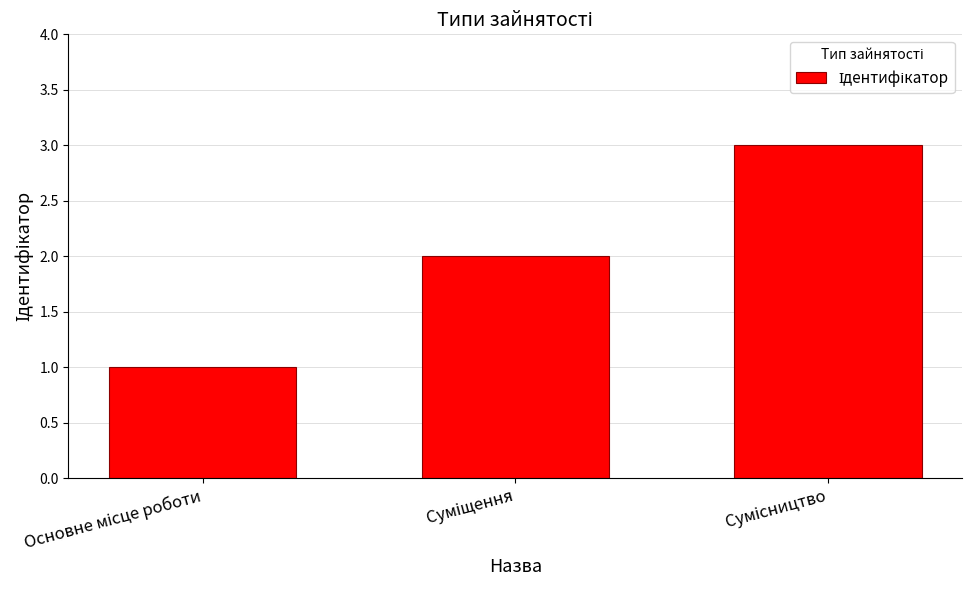

Does the chart contain stacked bars?

No